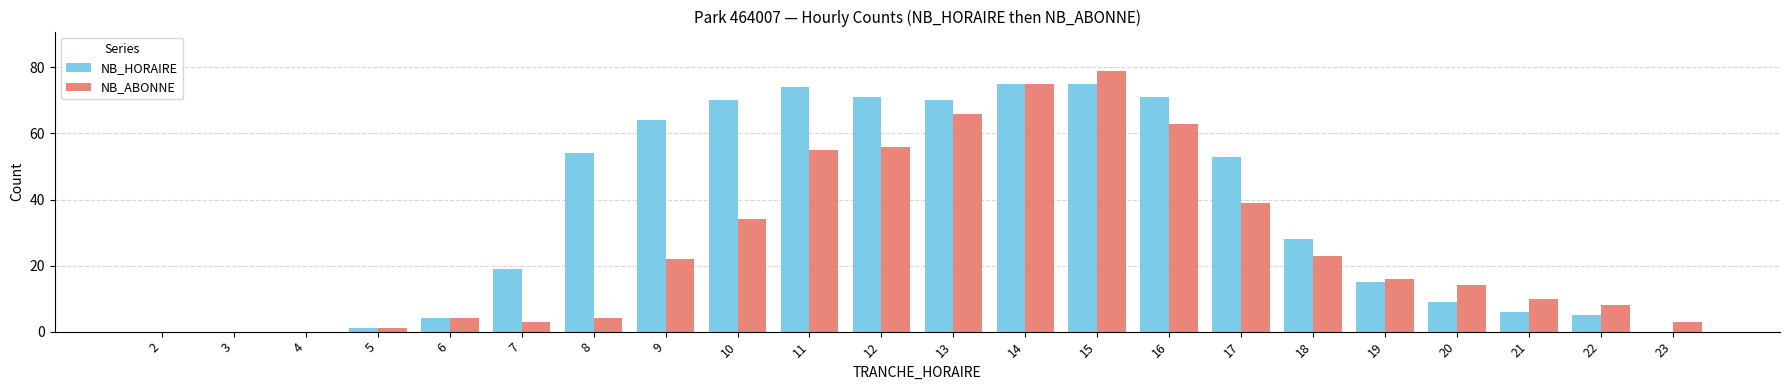

The NB_ABONNE series shows 14 at 20. True or false?

True